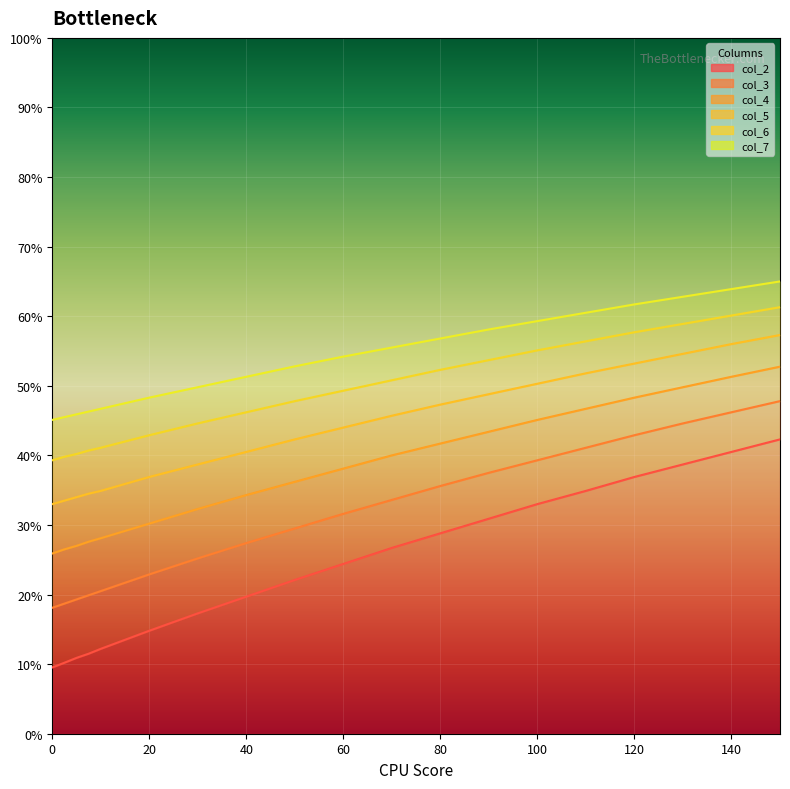

Is it true that col_7 equals 45.1 at 0?

True